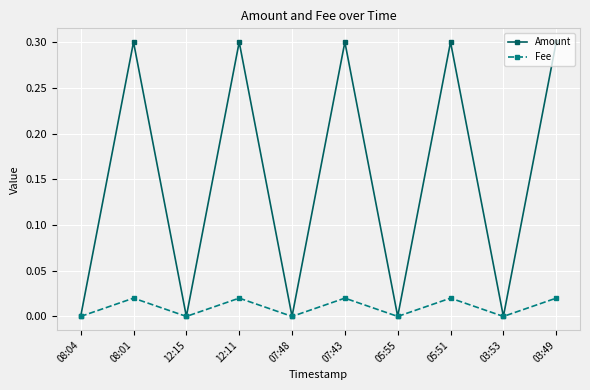

What is the label of the 4th point from the right?

05:55